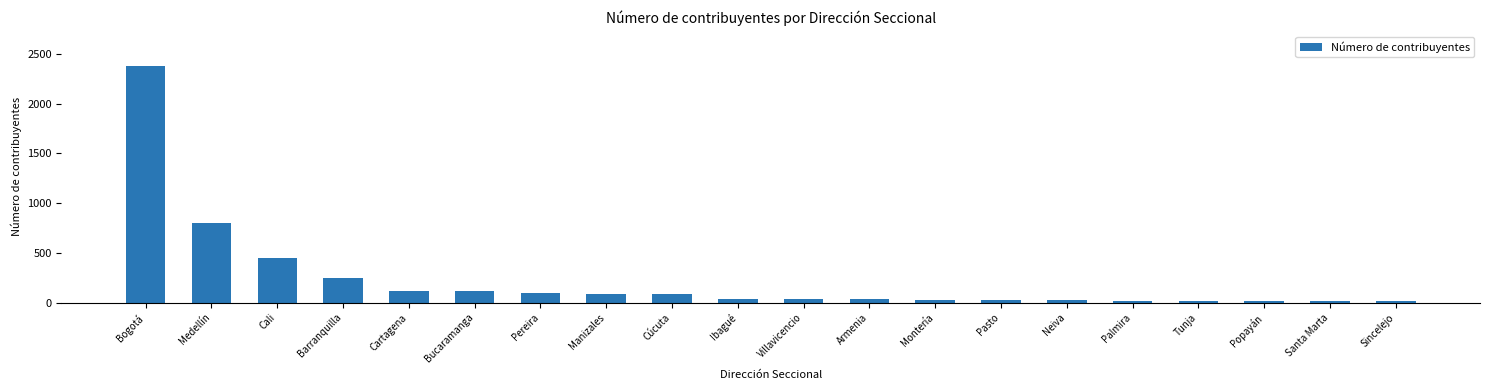

How many categories are shown in the chart?

20